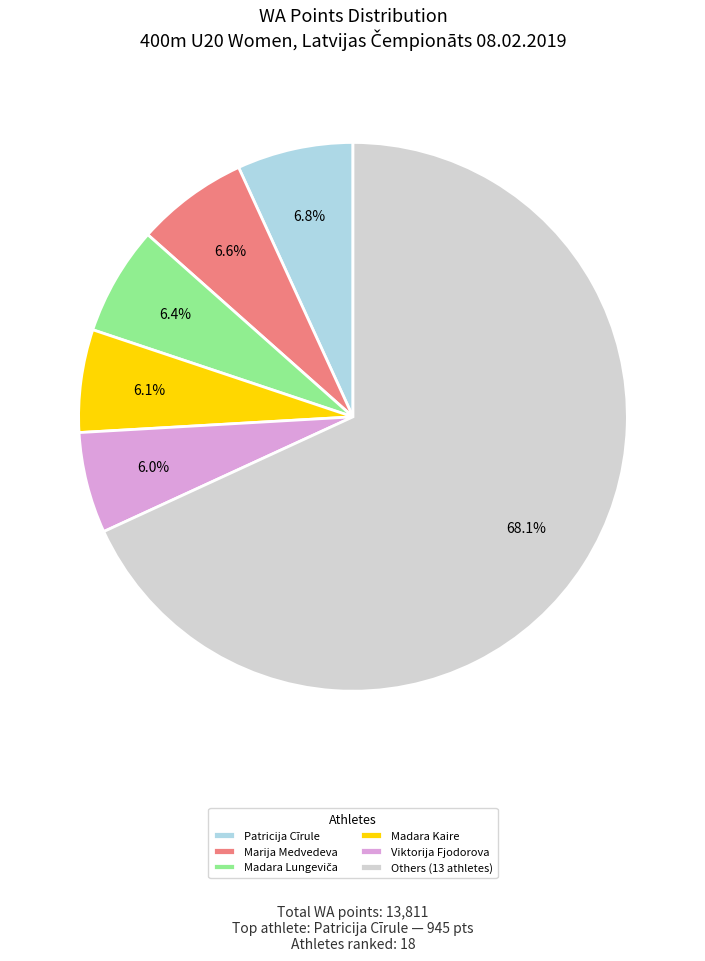

Combined, what portion of the pie is Marija Medvedeva and Others (13 athletes)?

74.7%